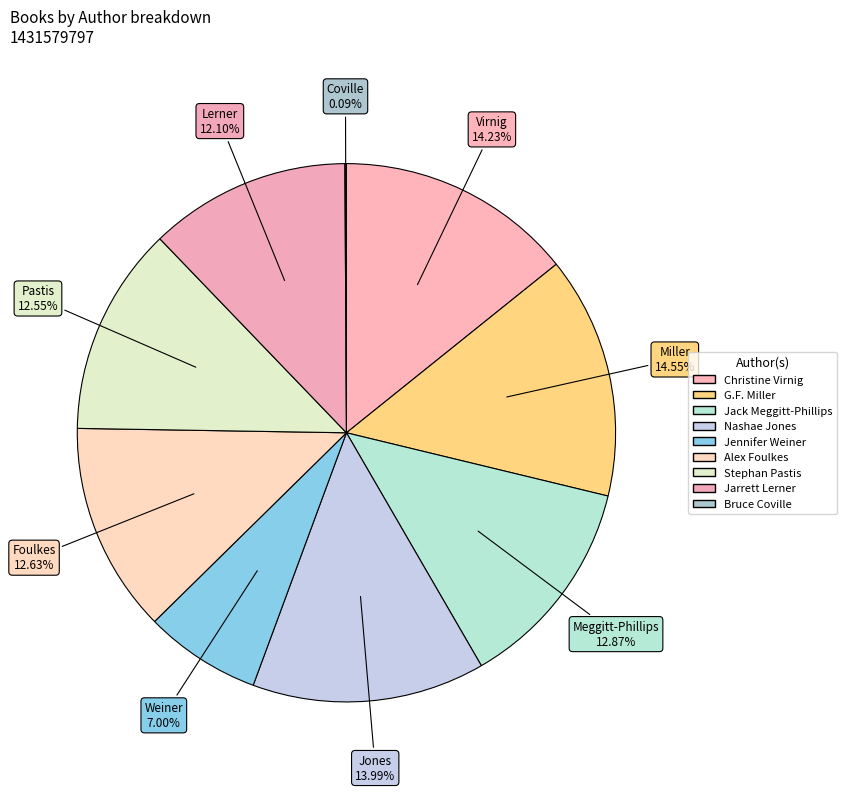

Do Nashae Jones and Jack Meggitt-Phillips together represent more than half of the pie?

No